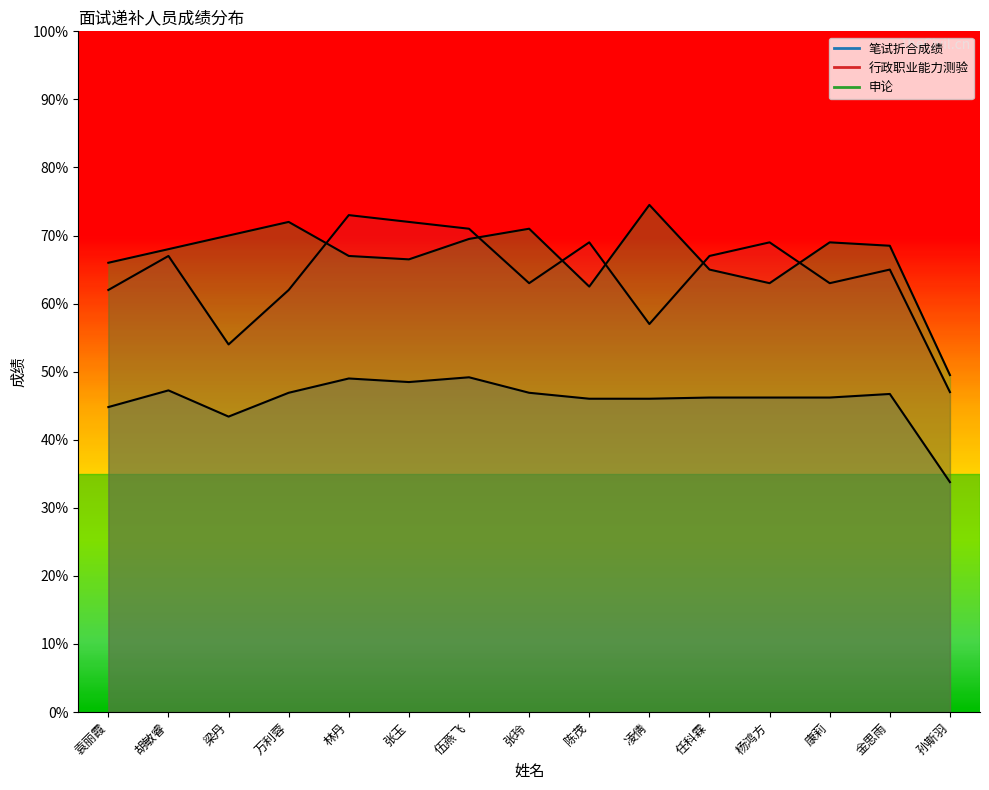

True or false: 申论 has a value of 74.5 at 凌倩.

True